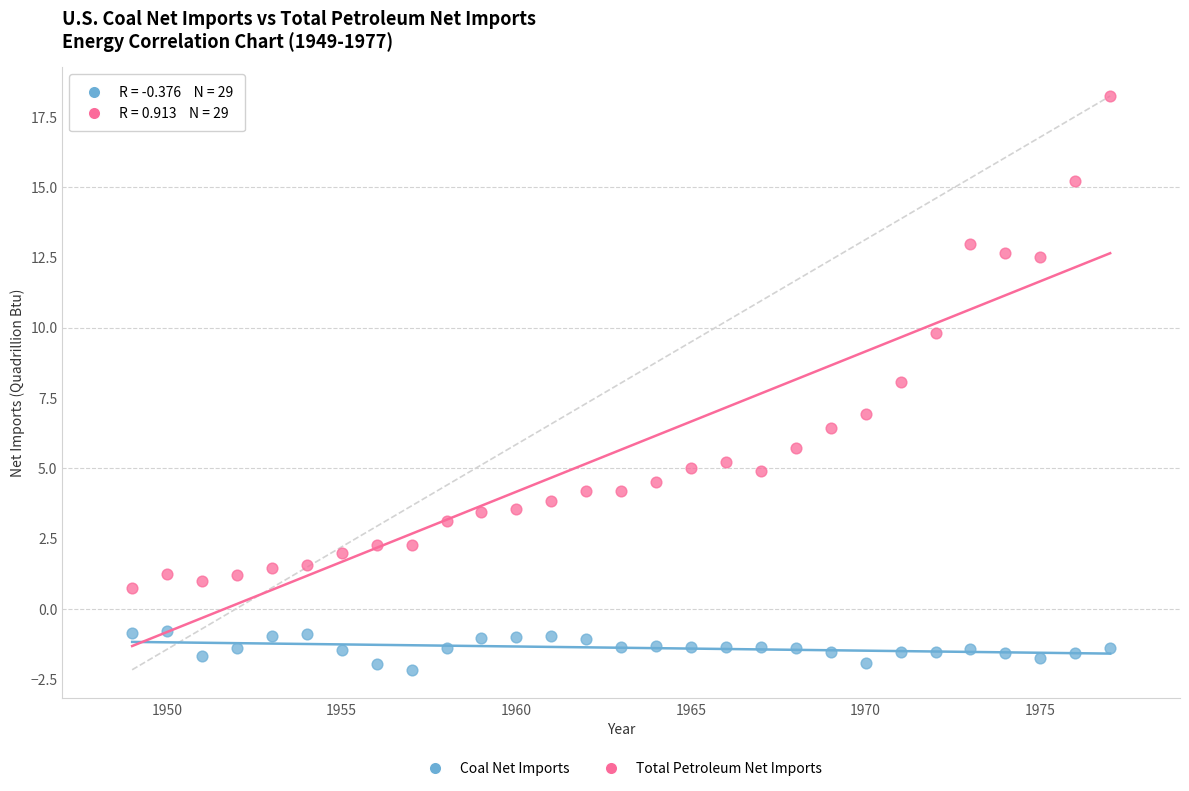

Across all data points, what is the range of X values (max minus min)?

28.0